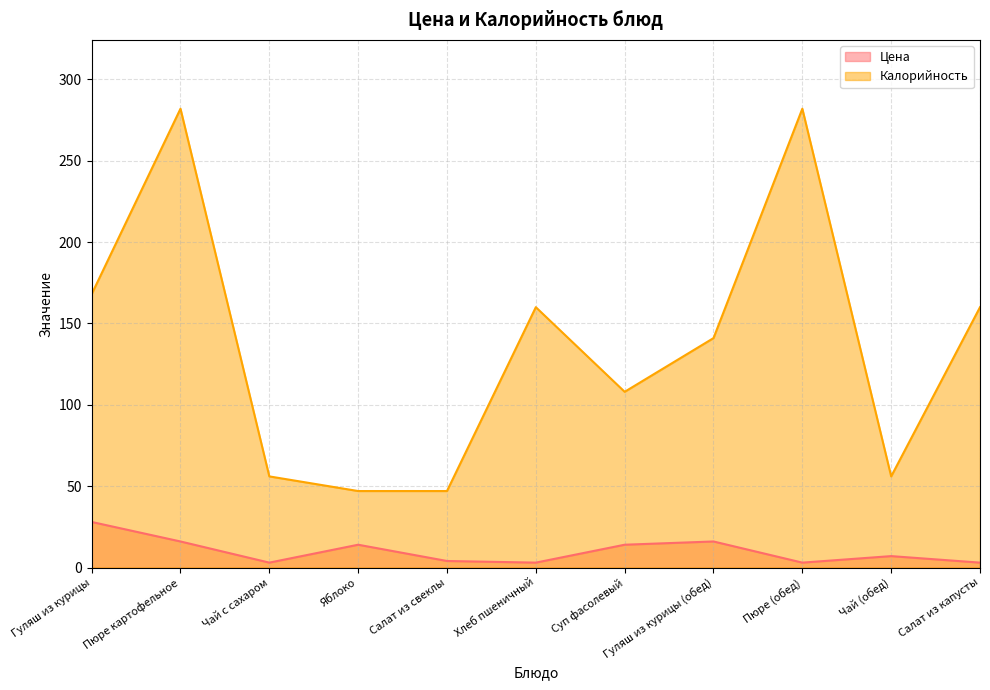

Where does the Калорийность series first go above 141?

Гуляш из курицы